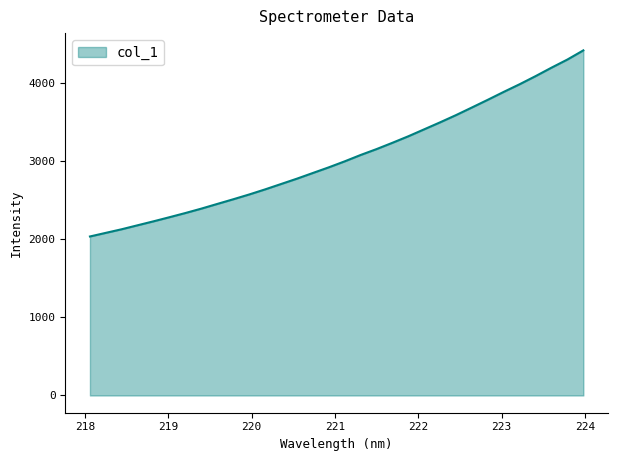

What is the greatest value displayed?

4420.0